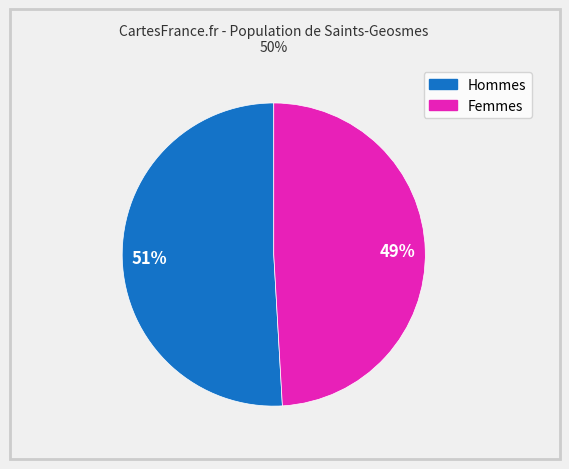

To the nearest percent, what is the difference between the largest and smallest slice percentages?

2%